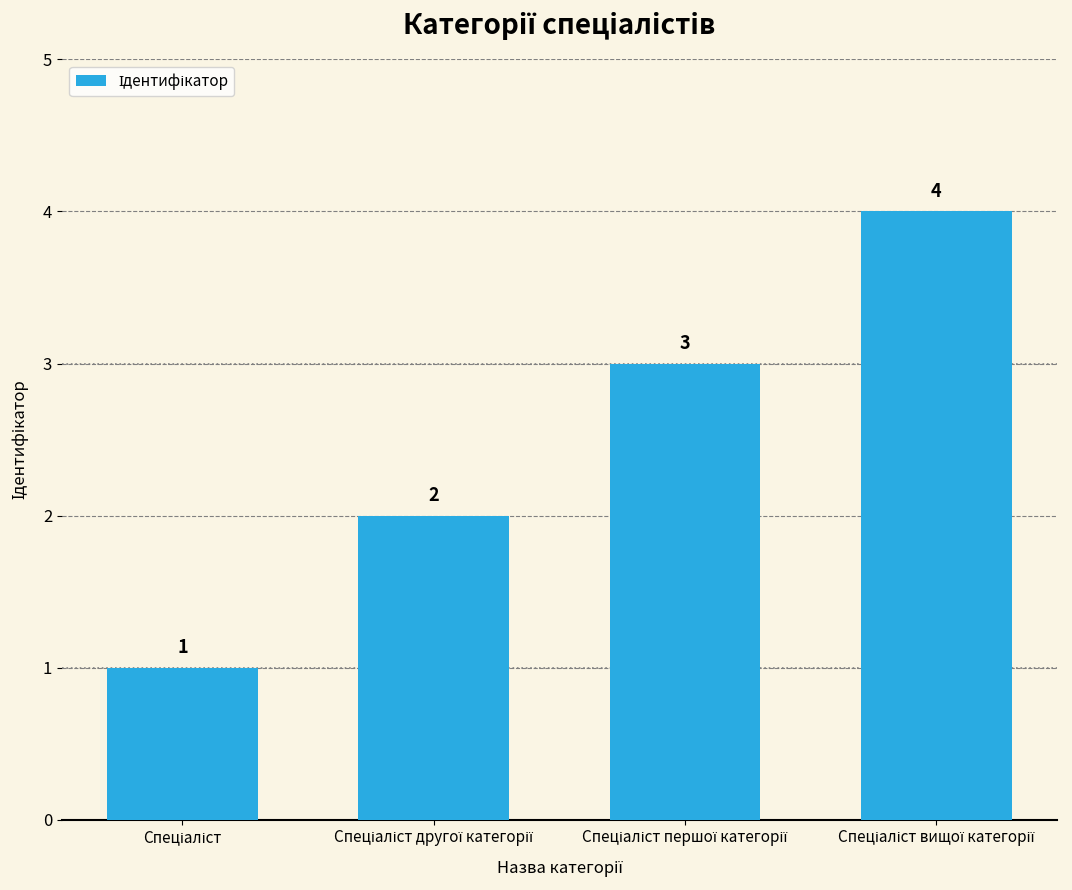

What is the value of the 4th bar from the left?

4